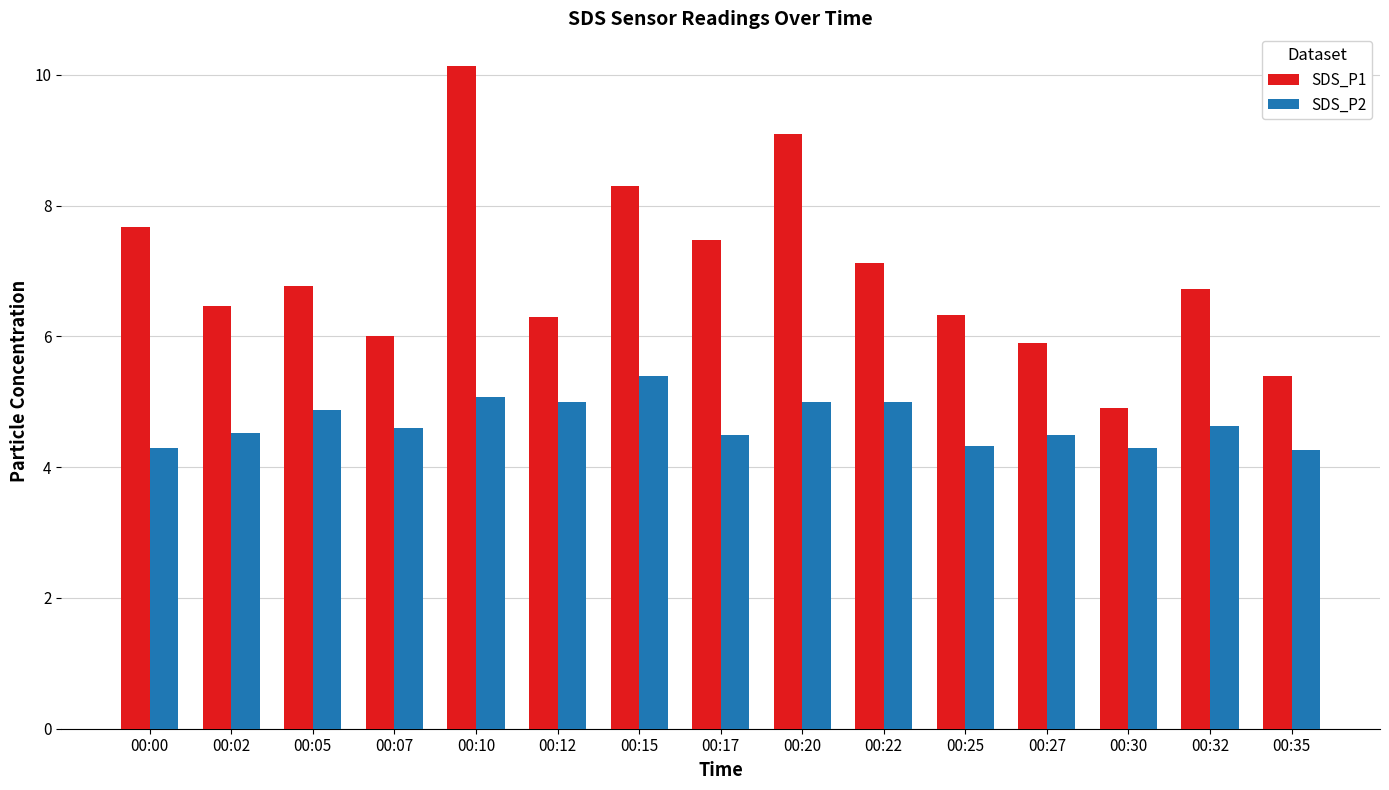

Rank the series at 00:00 from lowest to highest value.

SDS_P2, SDS_P1